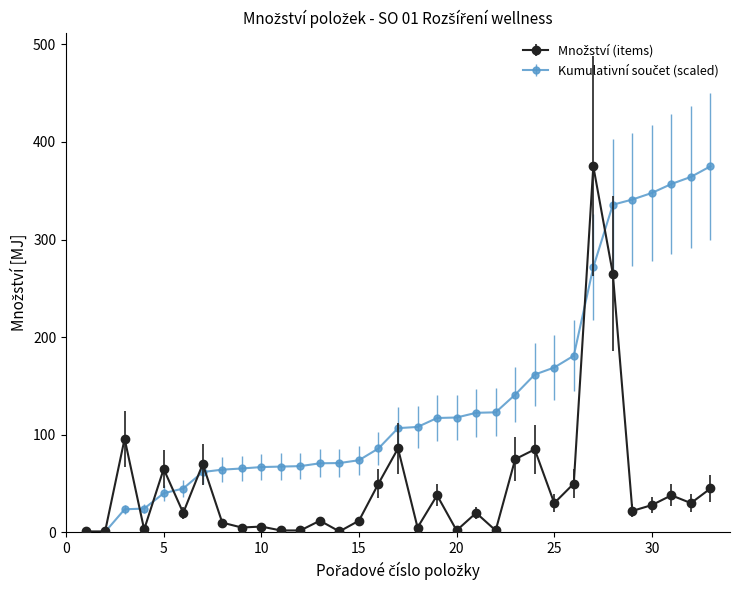

Reading left to right, list all the values displayed in this chart.

Množství (items): 1=1.0	2=1.0	3=96.0	4=3.0	5=65.0	6=20.0	7=70.0	8=10.0	9=5.0	10=6.0	11=2.0	12=2.0	13=12.0	14=1.0	15=12.0	16=50.0	17=86.0	18=5.0	19=38.0	20=2.0	21=20.0	22=2.0	23=75.0	24=85.0	25=30.0	26=50.0	27=375.0	28=265.0	29=22.0	30=28.0	31=38.0	32=30.0	33=45.0
Kumulativní součet: 1=0.2	2=0.5	3=23.7	4=24.4	5=40.1	6=44.9	7=61.9	8=64.3	9=65.5	10=66.9	11=67.4	12=67.9	13=70.8	14=71.0	15=73.9	16=86.0	17=106.8	18=108.0	19=117.2	20=117.7	21=122.5	22=123.0	23=141.1	24=161.6	25=168.9	26=181.0	27=271.6	28=335.6	29=340.9	30=347.7	31=356.9	32=364.1	33=375.0